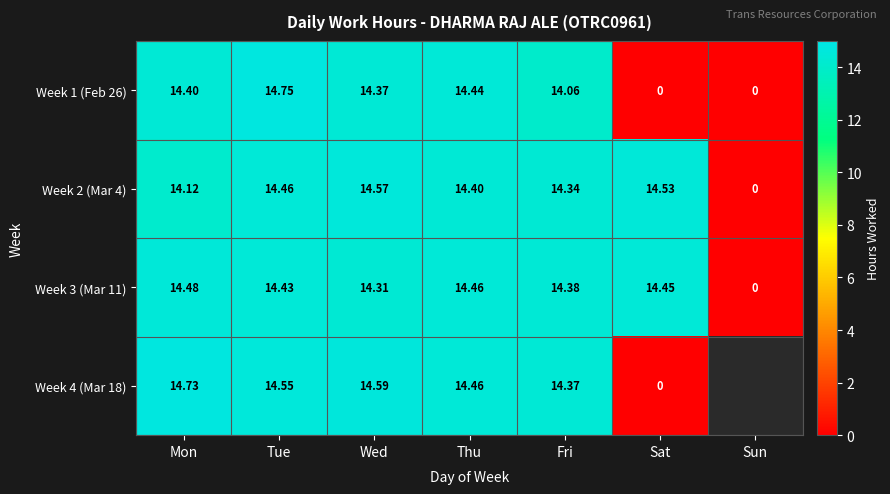

At which category is the sum across all series the highest?

Tue